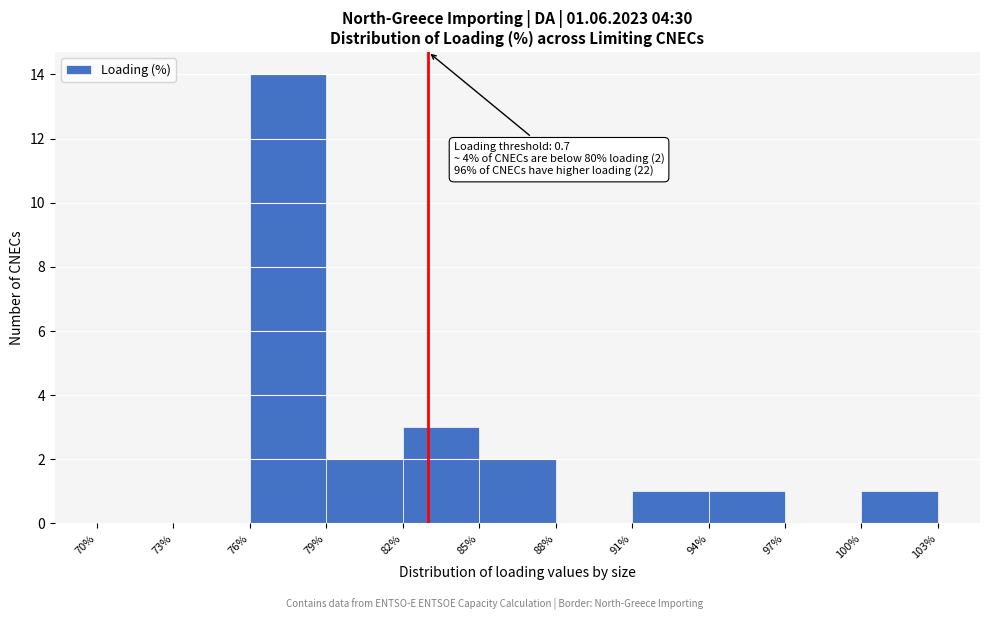

Which range on the x-axis has the tallest bar?

76% to 79%